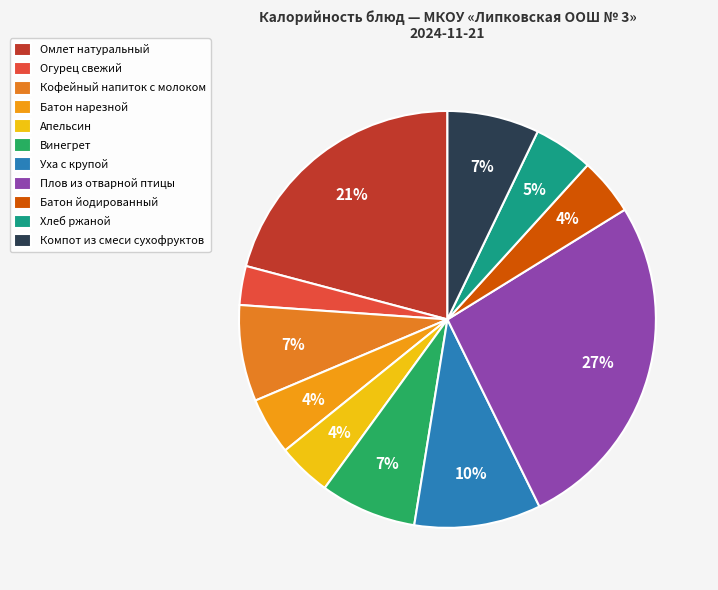

True or false: Огурец свежий accounts for 12% of the total.

False